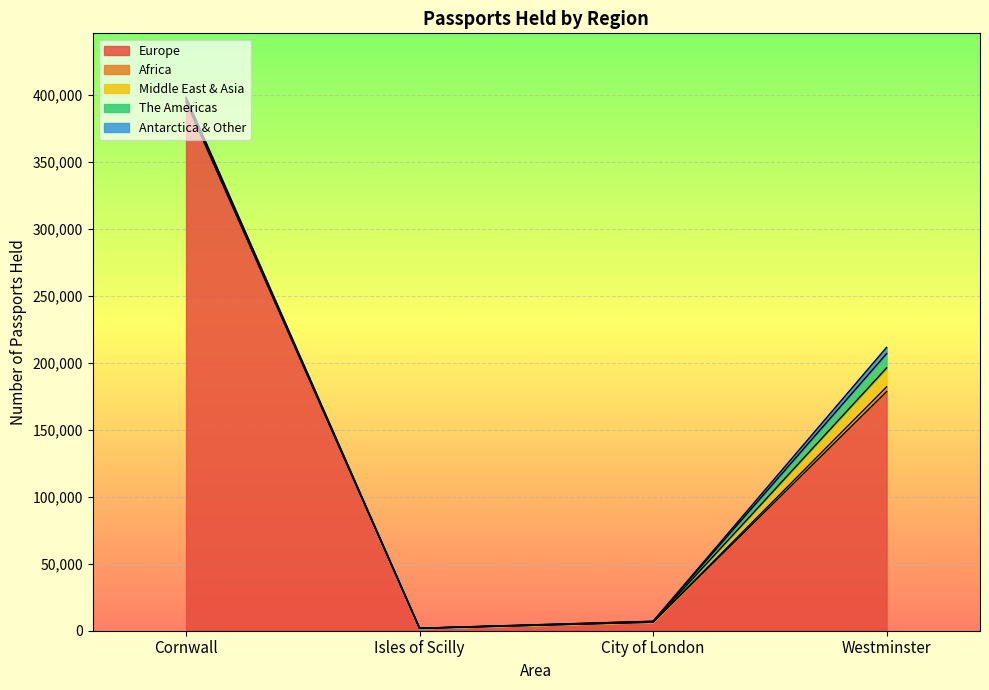

What is the smallest value displayed?

2